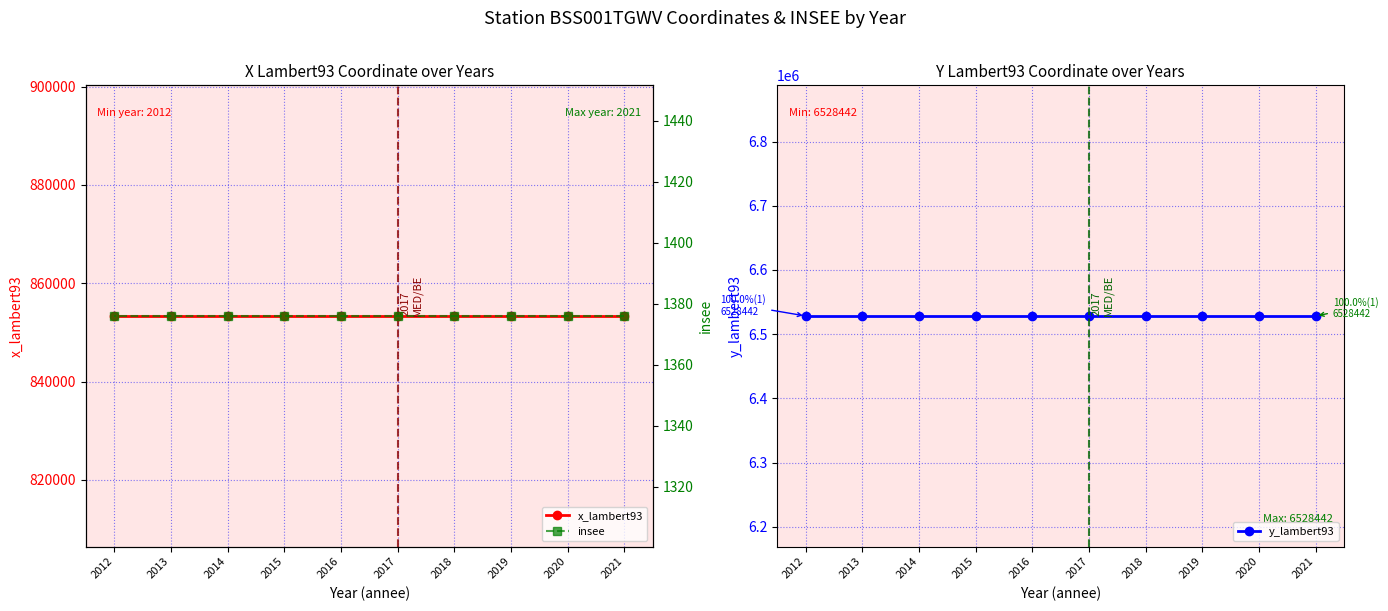

At which category does the chart reach its peak across all series?

2021